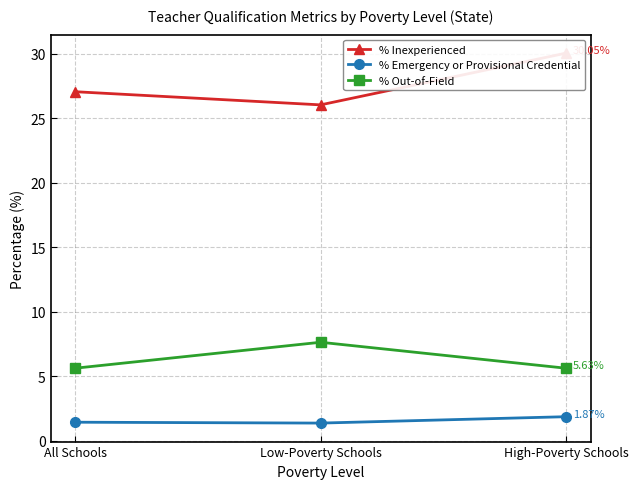

What is the total value across all series at Low-Poverty Schools?

35.1